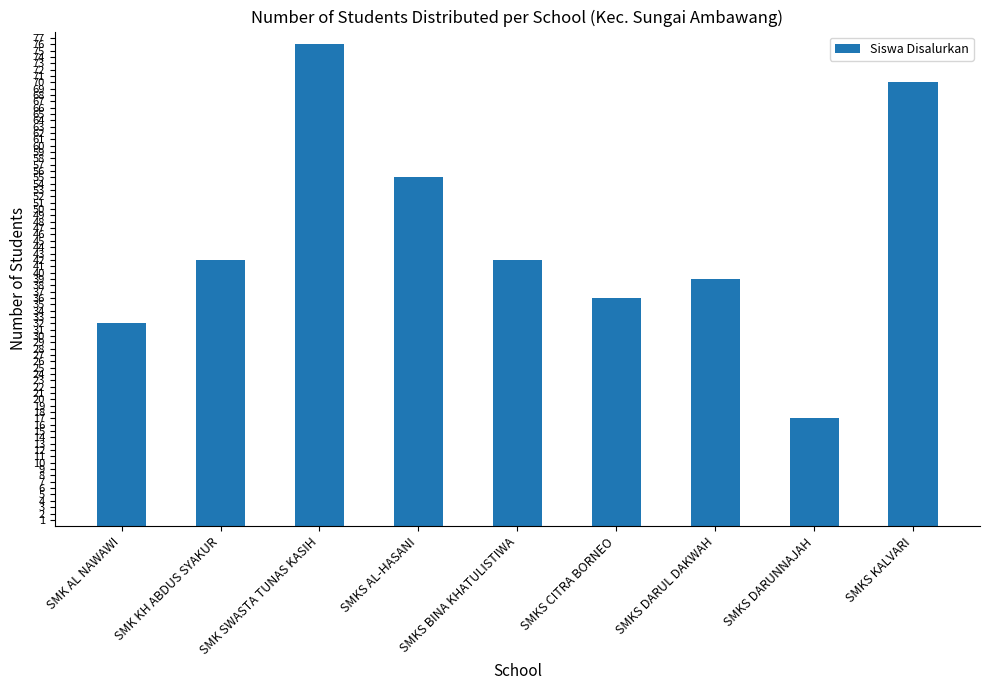

What is the ratio of the value at SMKS DARUNNAJAH to the value at SMKS DARUL DAKWAH?

0.4